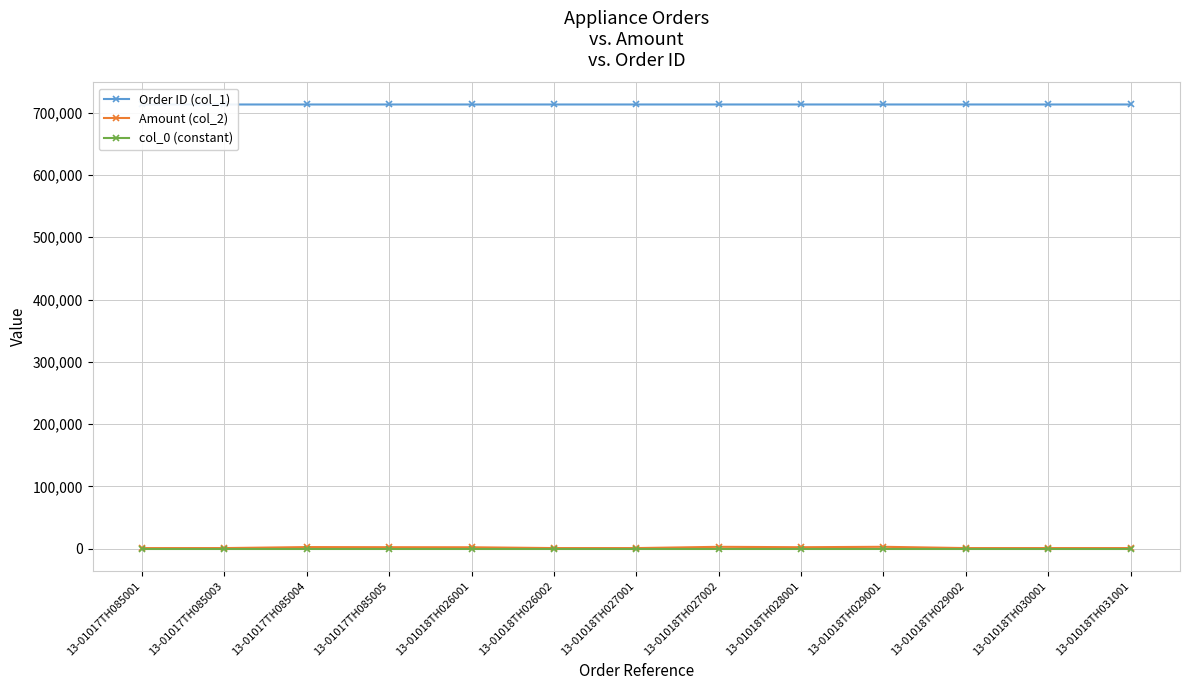

What is the label of the 4th point from the left?

13-01017TH085005